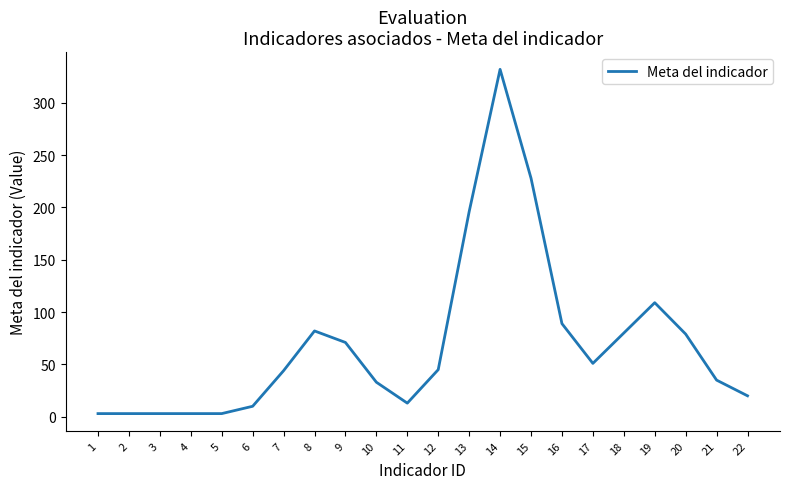

What is the difference between the maximum and minimum values?

329